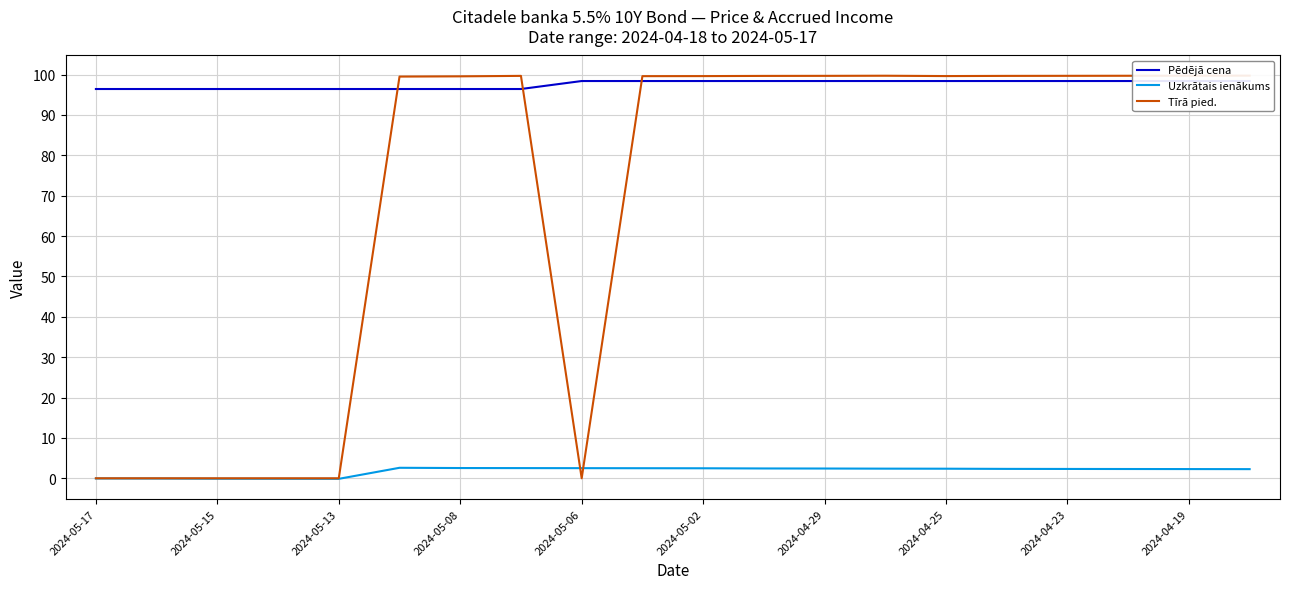

What is the greatest value displayed?

99.7